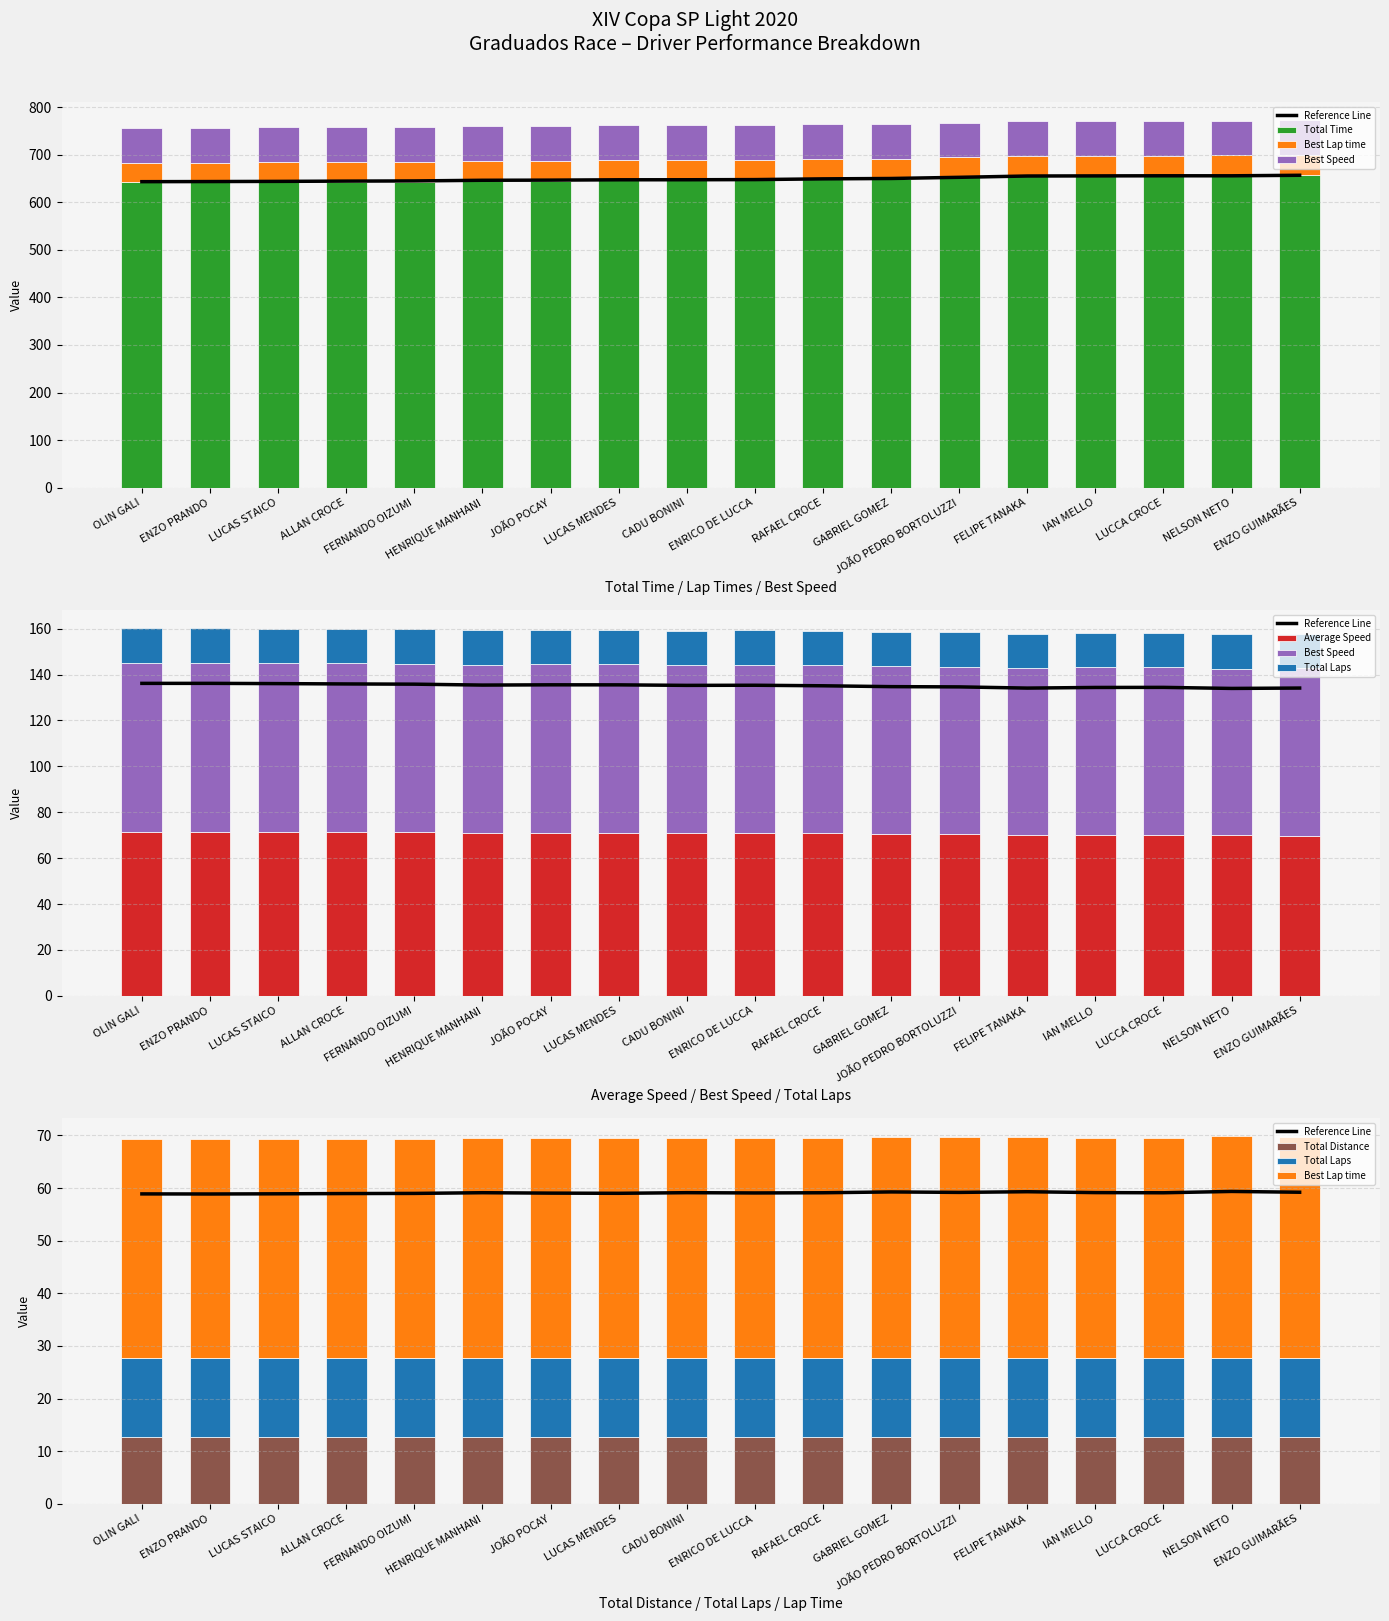

What is the total value across all series at OLIN GALI?

828.2